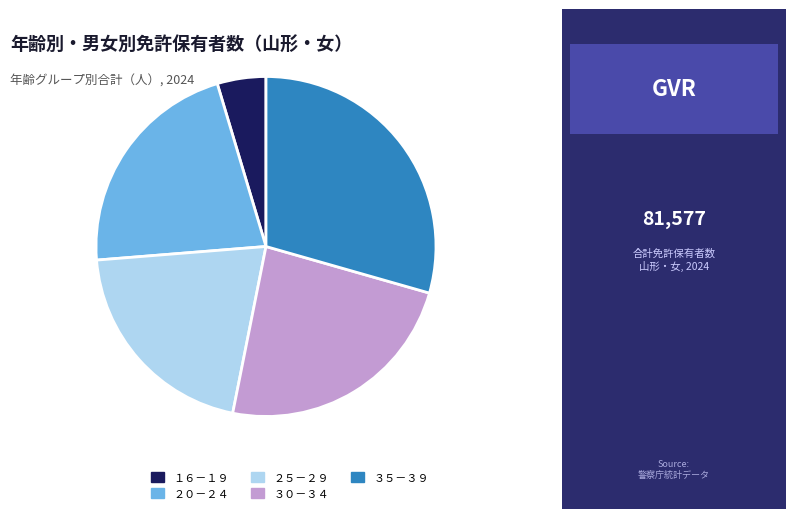

What is the smallest slice in the pie chart?

１６－１９